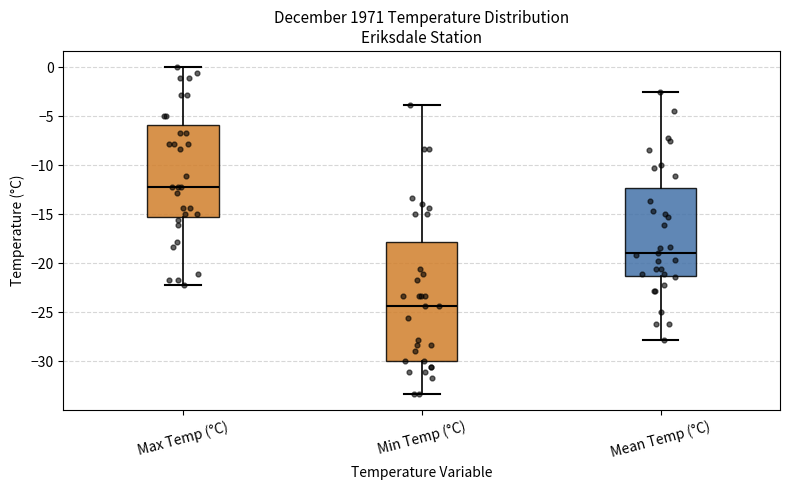

Which box has the highest median line?

Max Temp (°C)